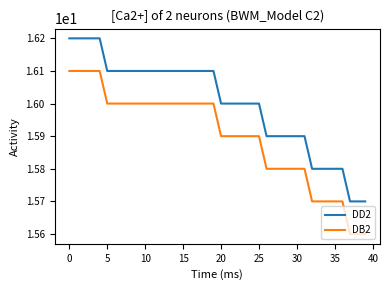

True or false: DB2 and DD2 cross at least once.

False